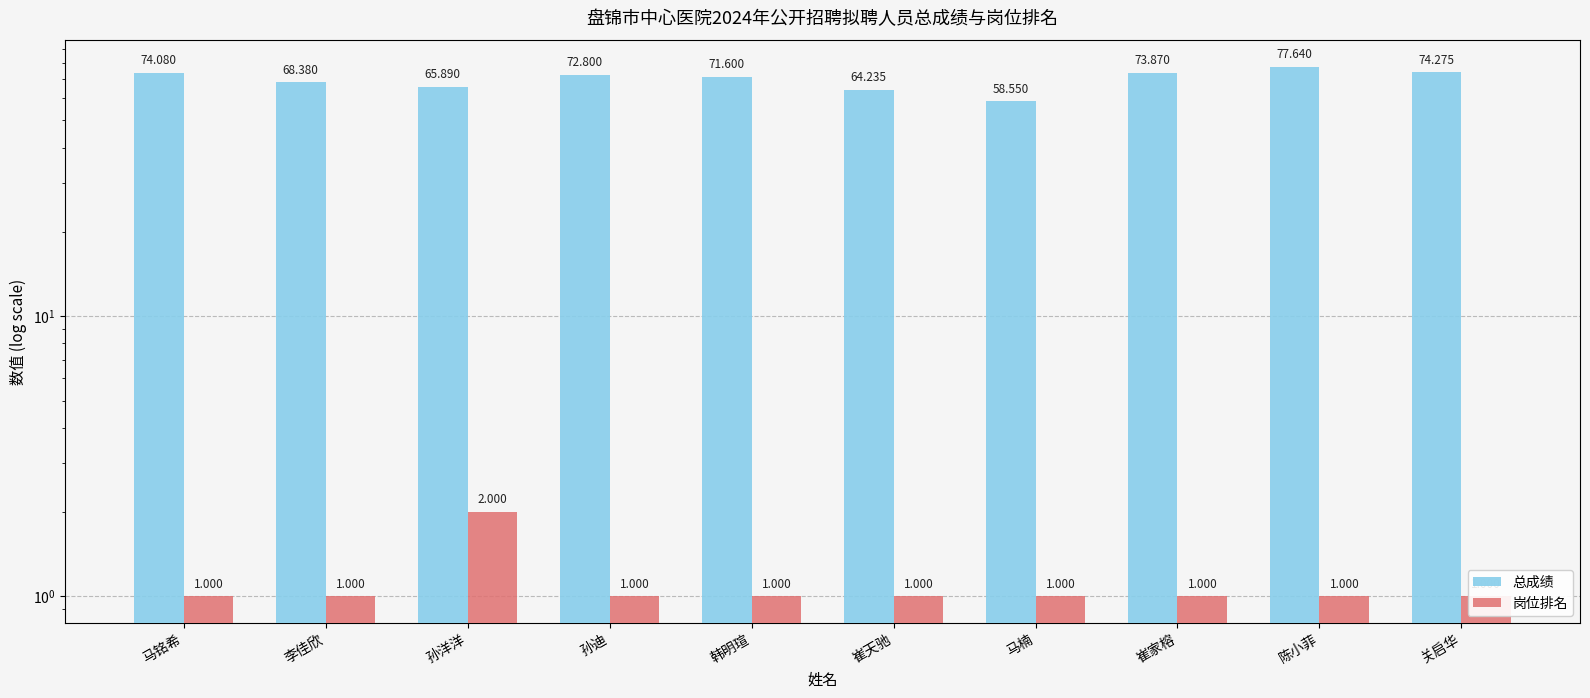

Reading right to left, transcribe all the data shown in this chart.

总成绩: 74.3	77.6	73.9	58.5	64.2	71.6	72.8	65.9	68.4	74.1
岗位排名: 1.0	1.0	1.0	1.0	1.0	1.0	1.0	2.0	1.0	1.0